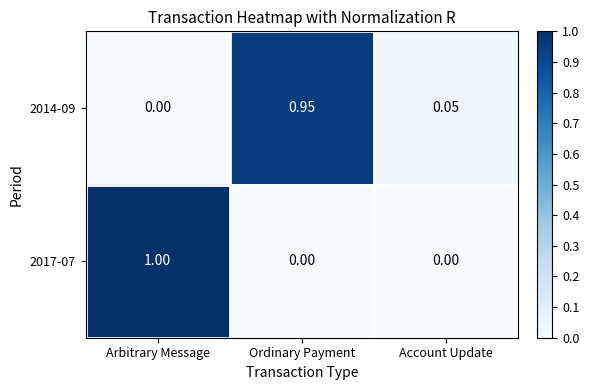

What is the total value across all series at Arbitrary Message?

1.0